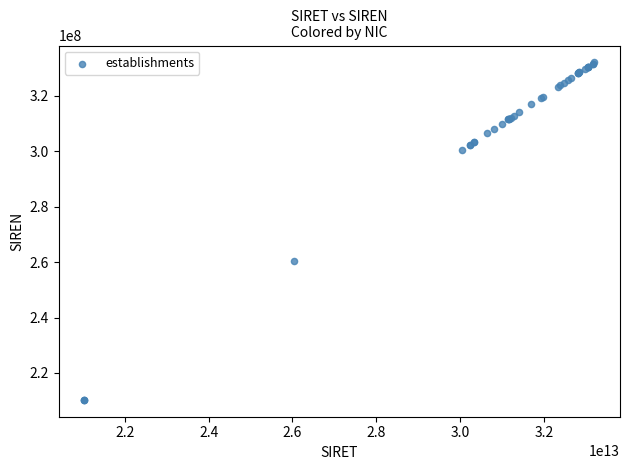

What Y value in the scatter plot is closest to 271202347?

260300686